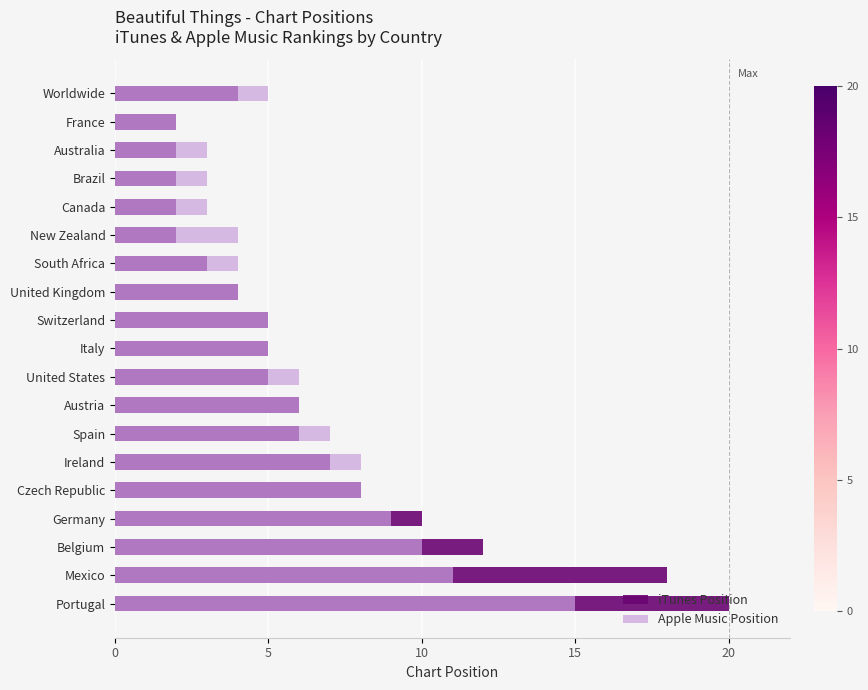

What is the sum of the Apple Music Position values at New Zealand and Belgium?

14